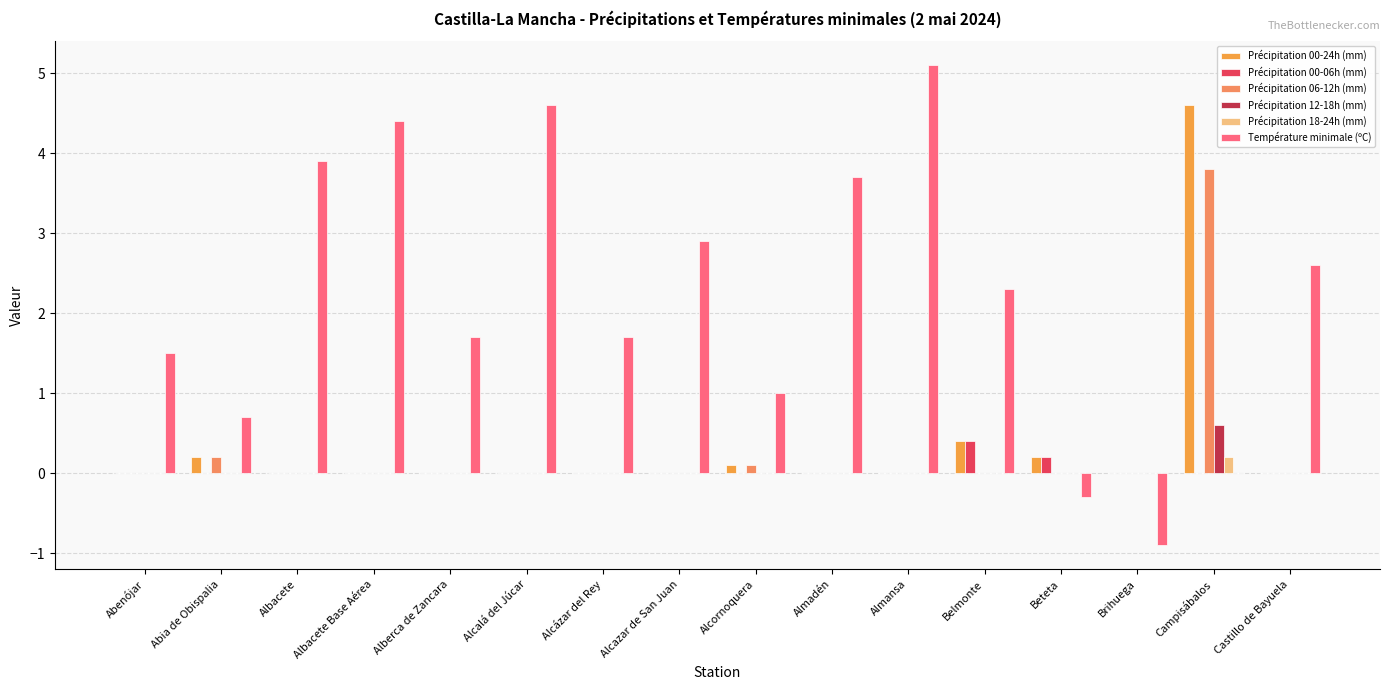

What is the total value across all series at Alcalá del Júcar?

4.6